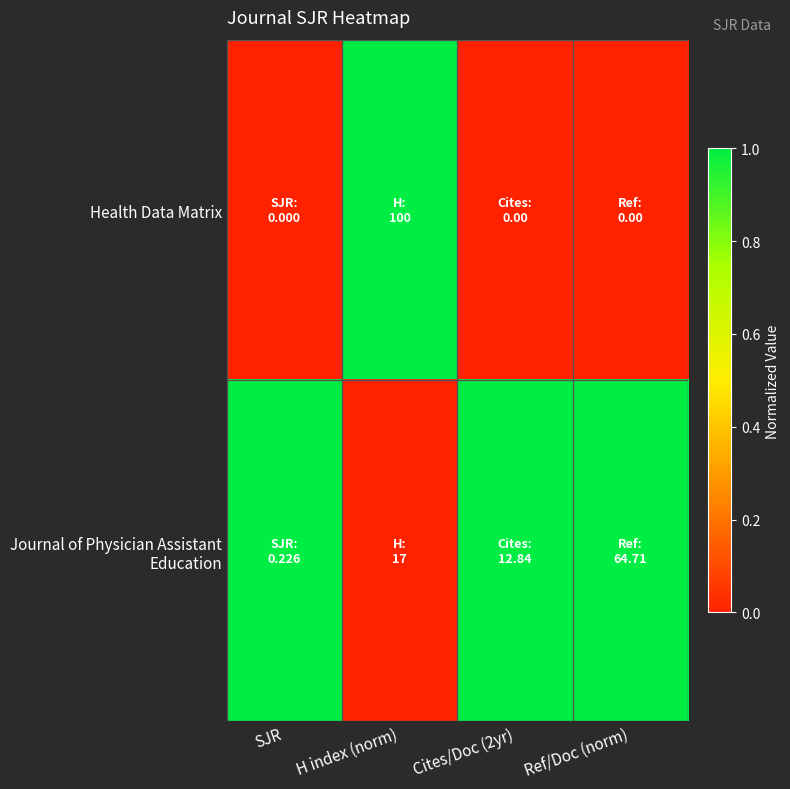

Rank the series by their maximum value, from lowest to highest.

Health Data Matrix, Journal of Physician Assistant Education